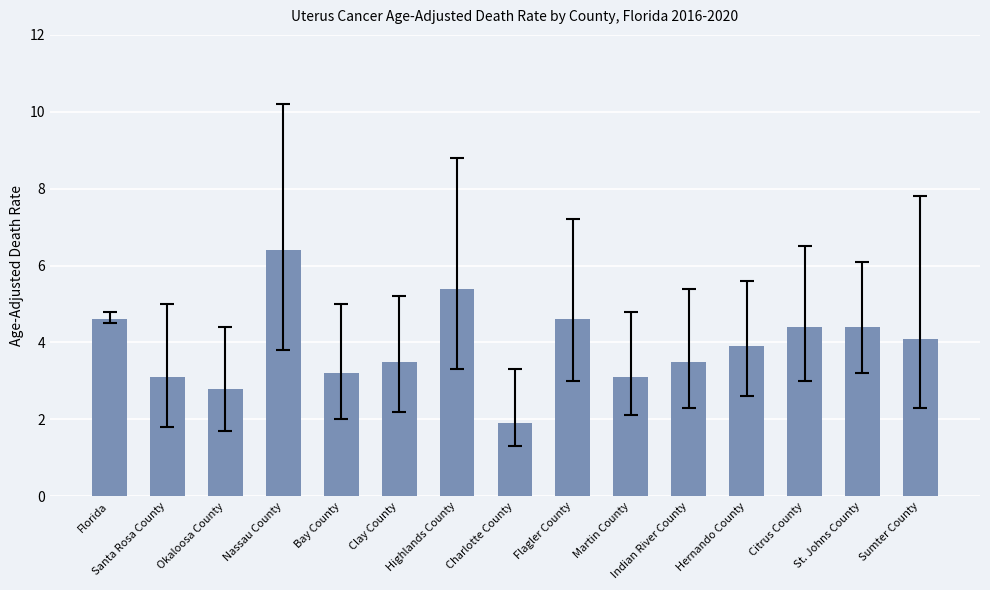

Does the chart contain stacked bars?

No